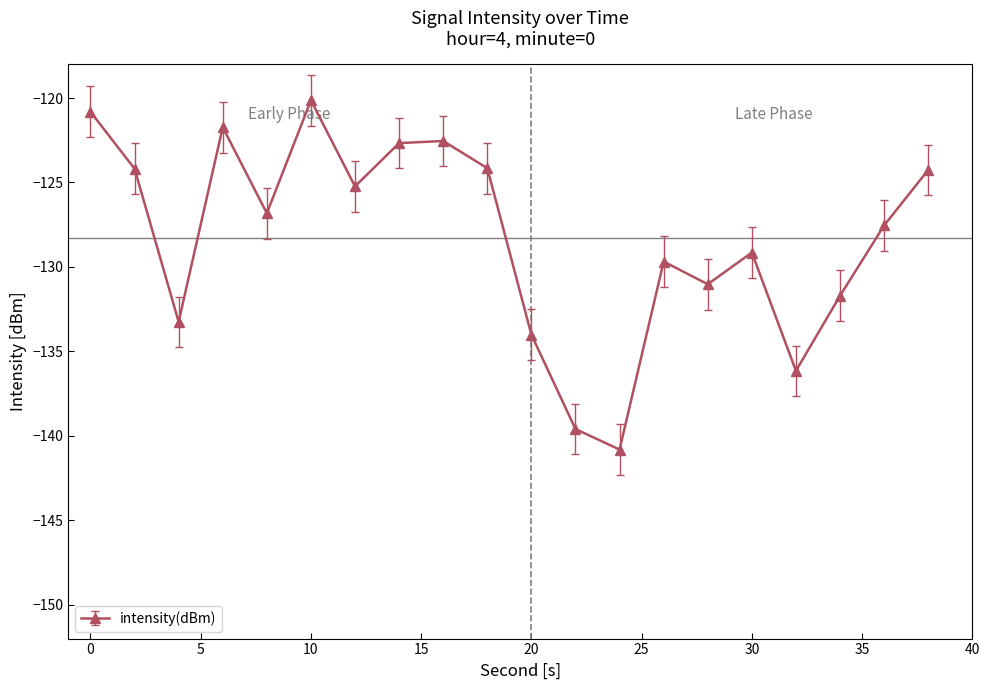

True or false: there are more than 2 points higher than both neighbors.

True